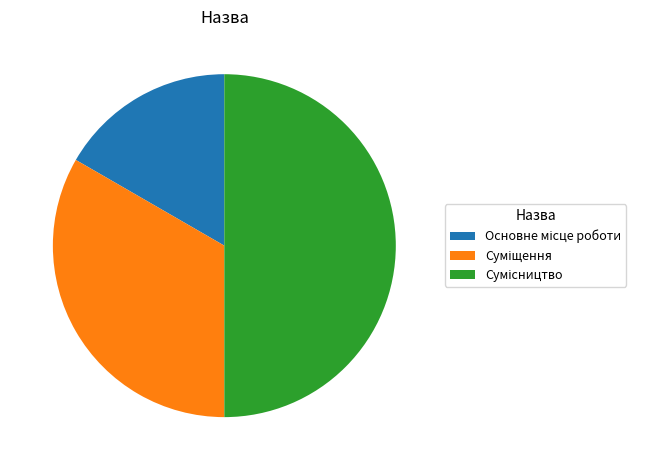

The Сумісництво slice represents 50% of the pie. True or false?

True